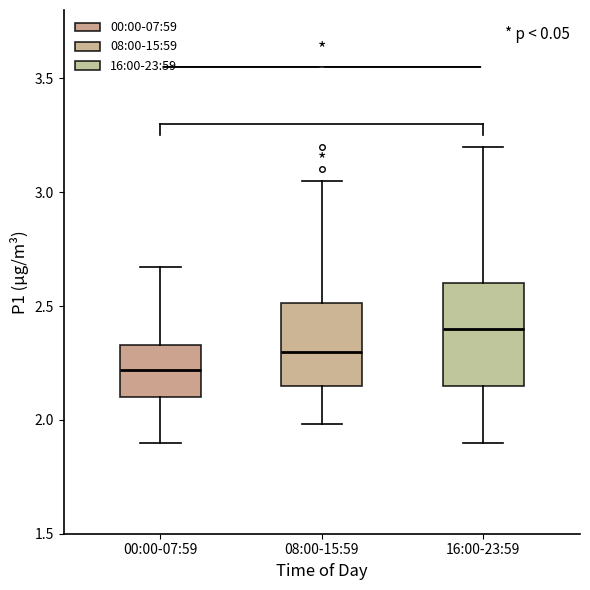

Which box has the highest median line?

16:00-23:59